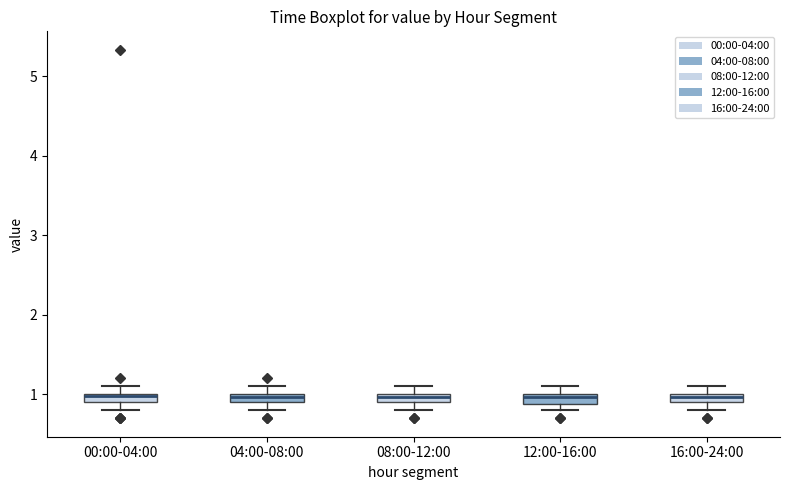

Where is the lower edge of the box for 08:00-12:00 on the y-axis? The values are not printed on the chart, so give them approximately, as read against the axis.

0.9